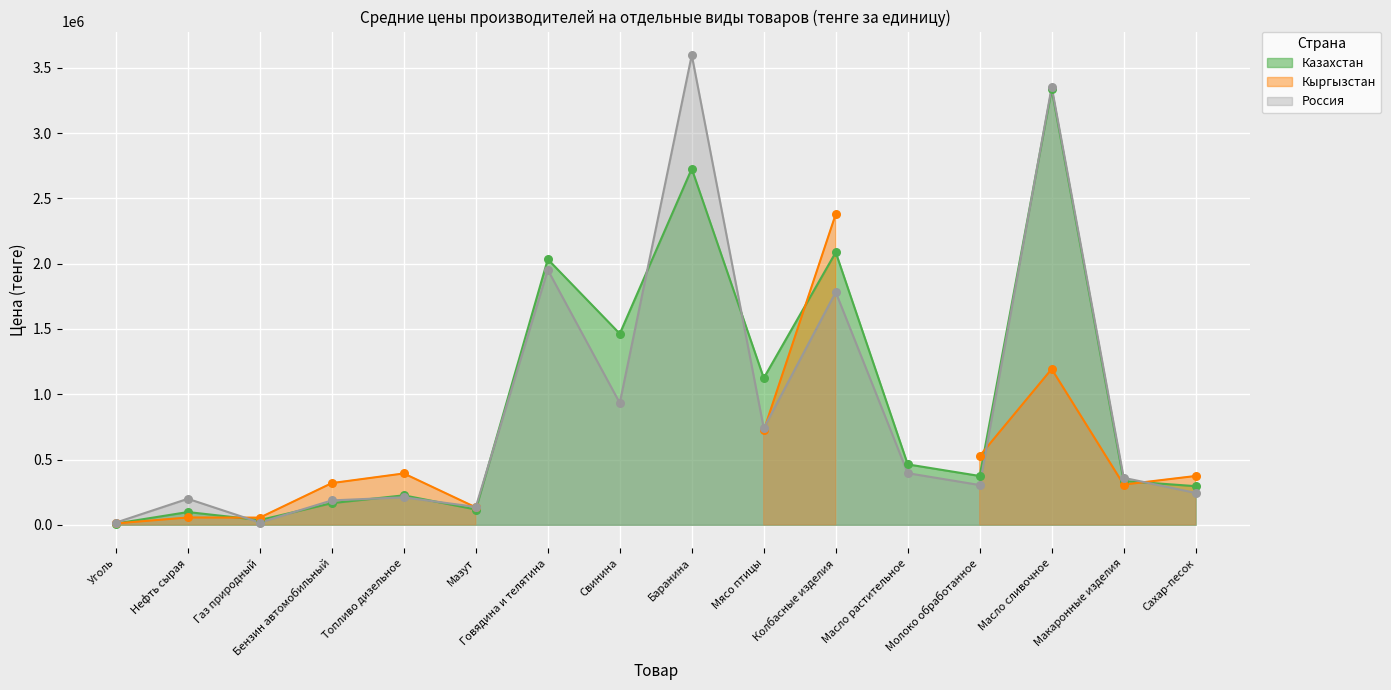

At how many categories does at least one series exceed 1260941?

5